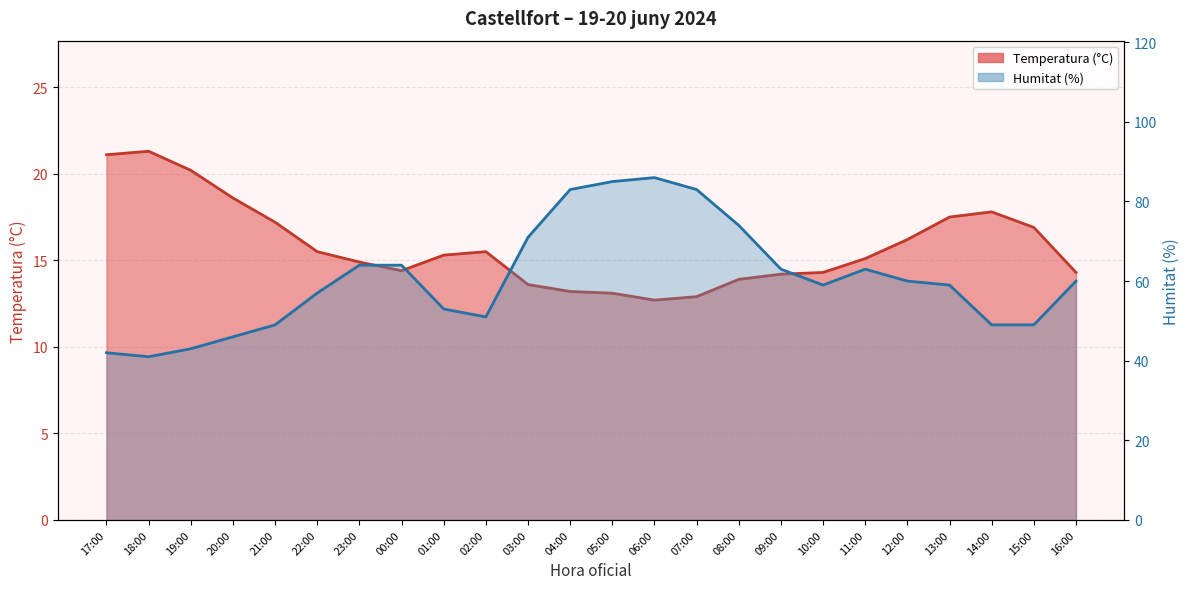

True or false: Humitat (%) and Temperatura (°C) cross at least once.

False